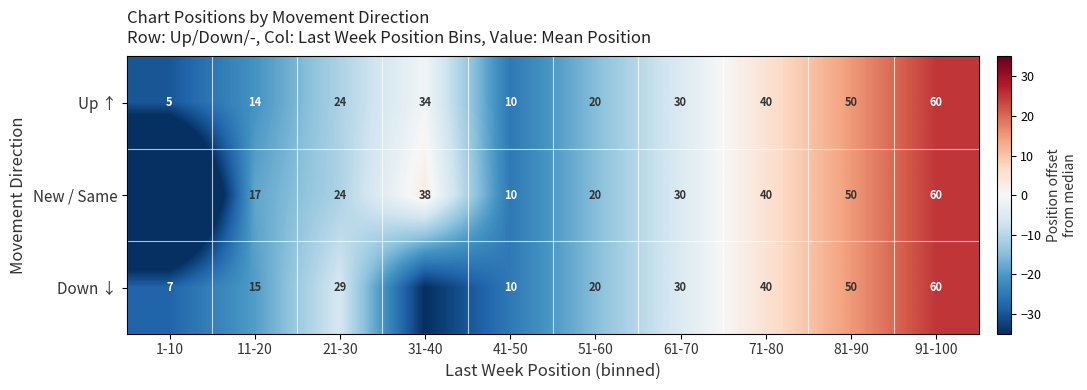

Which category has the highest value in the Up ↑ series?

91-100